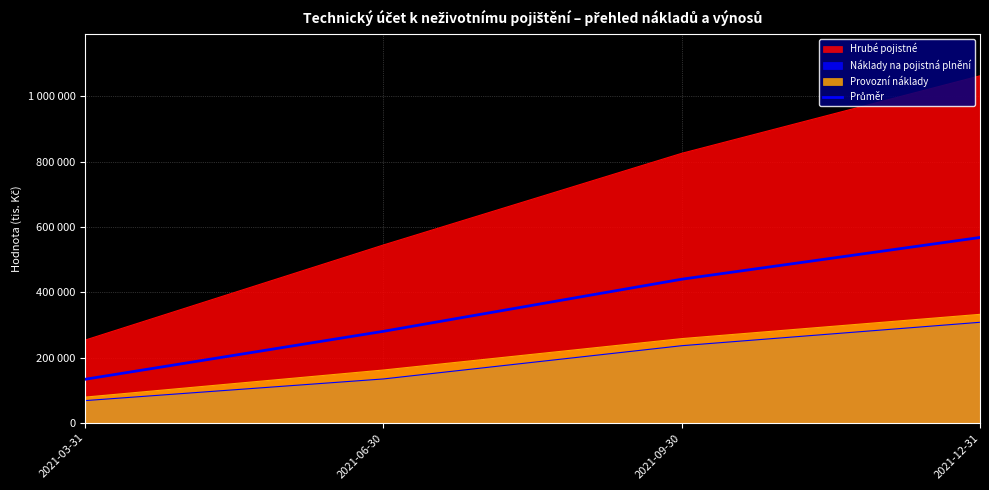

Is it true that the value at 2021-06-30 is 280303.0?

True